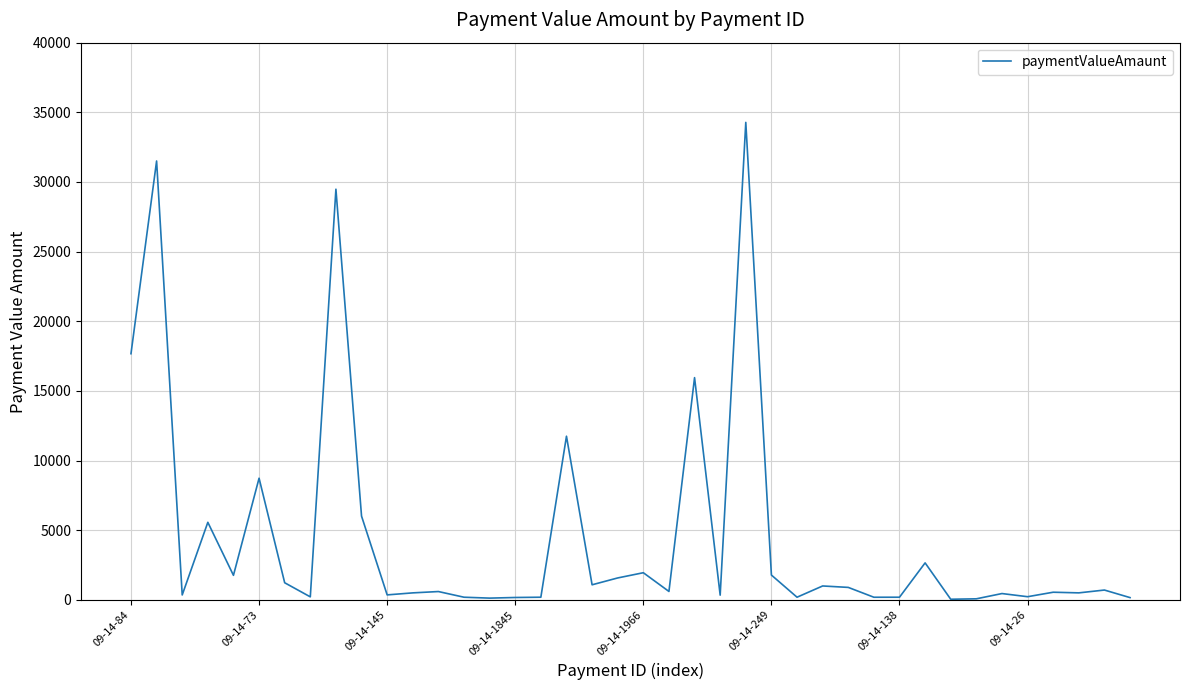

How many lines are shown in the chart?

1